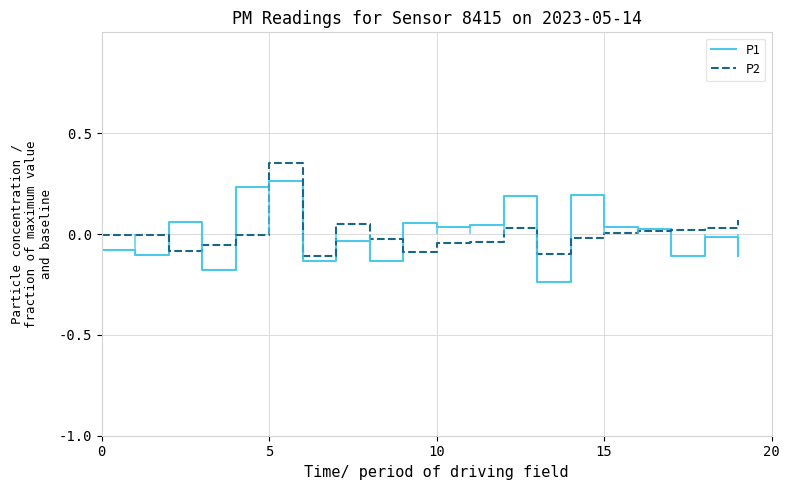

What is the greatest value displayed?

0.4